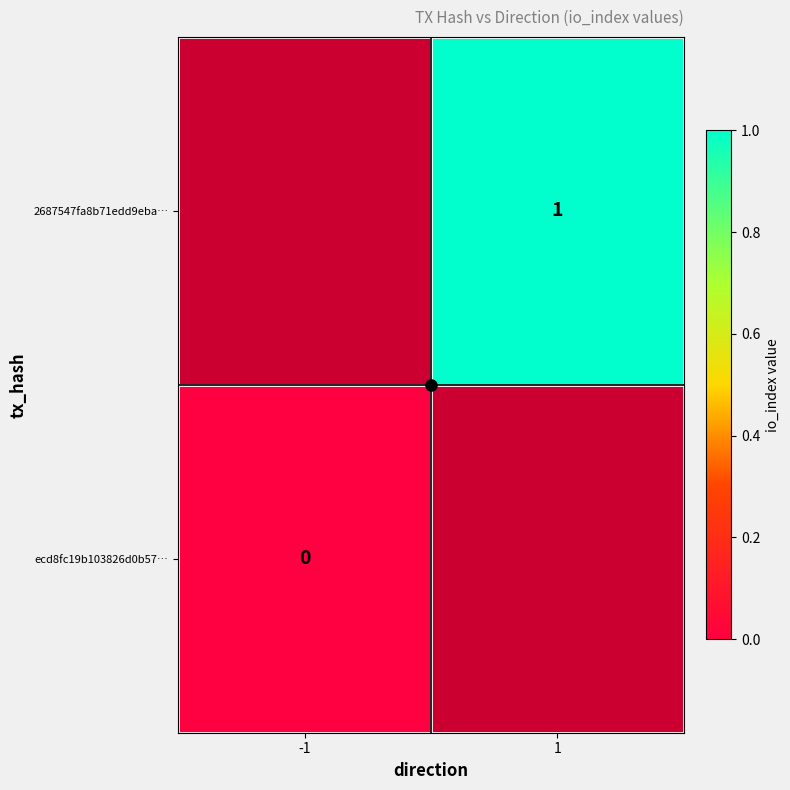

The 2687547fa8b71edd9eba… series shows 1 at 1. True or false?

True